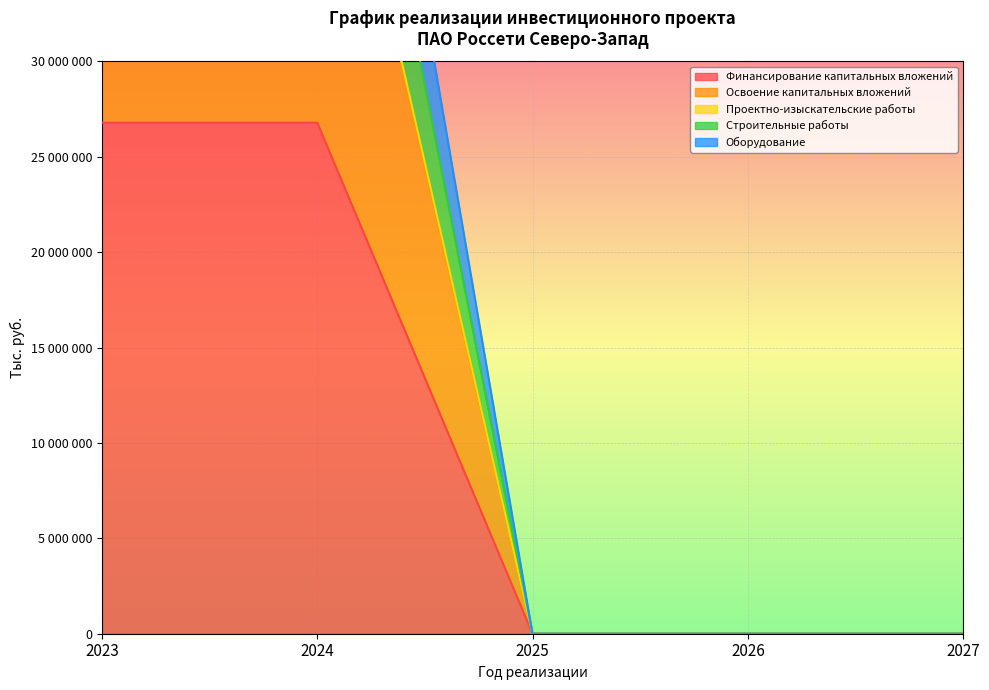

List the labels in order of Проектно-изыскательские работы value, largest first.

2023, 2024, 2025, 2026, 2027